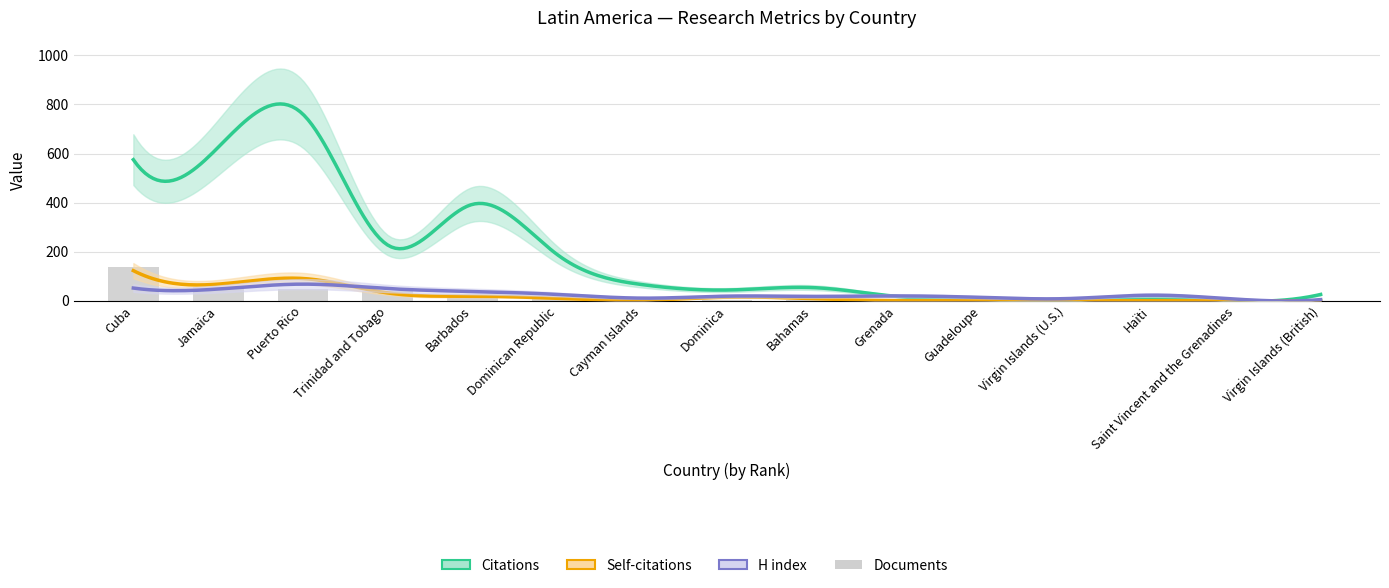

What is the label of the 1st bar from the left?

Cuba